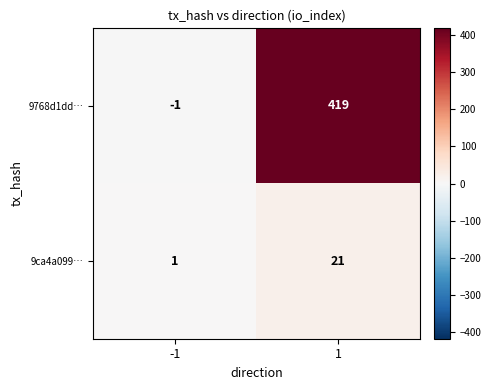

What is the maximum value shown in the chart?

419